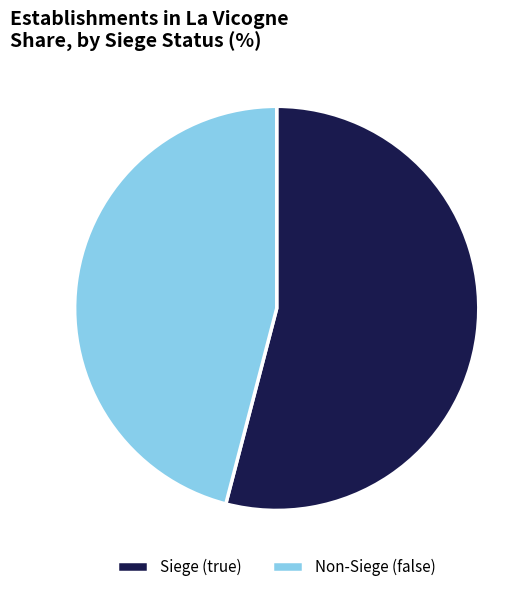

Is the sum of Non-Siege (false) and Siege (true) greater than half?

Yes